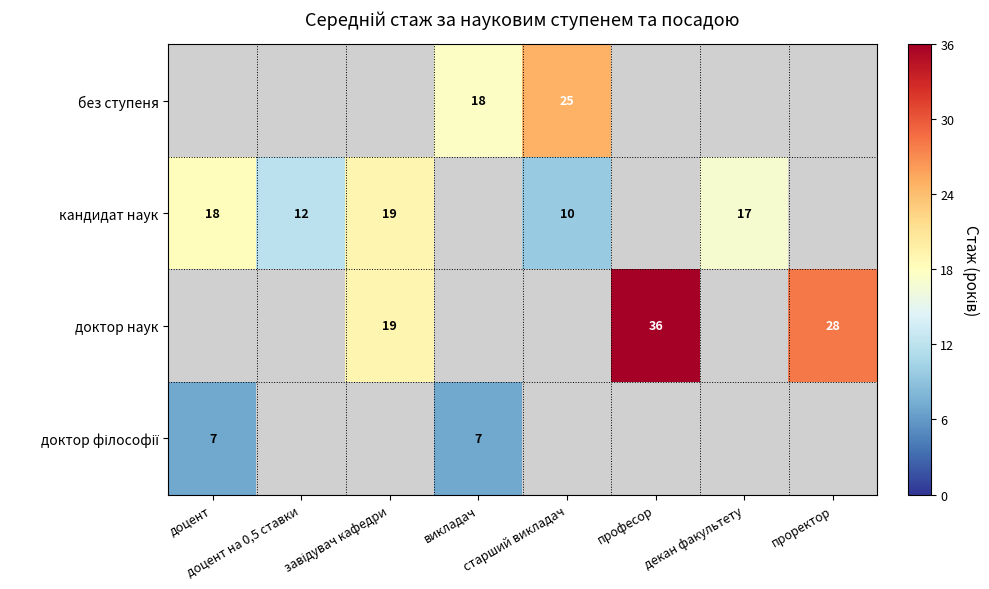

Count the number of categories in the chart.

8